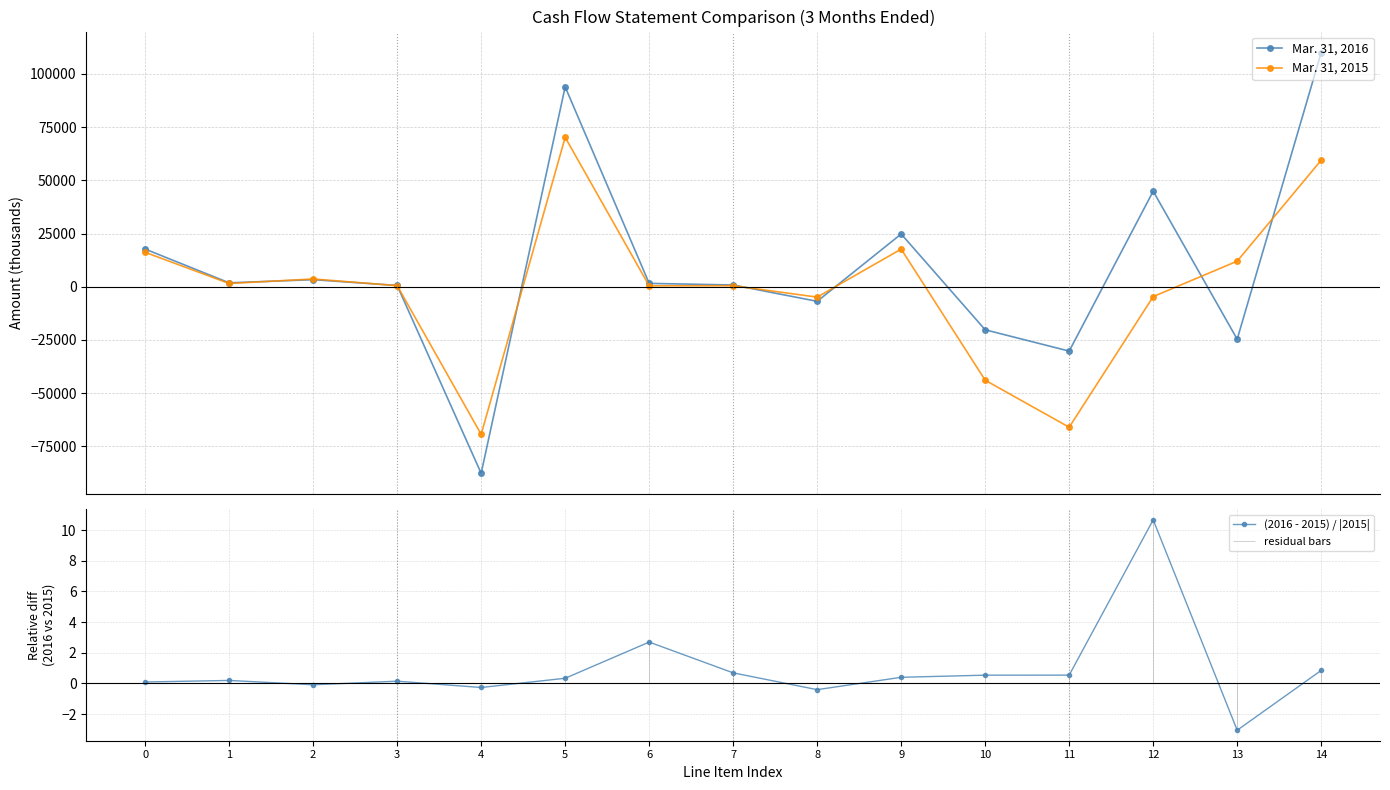

Reading left to right, transcribe all the data shown in this chart.

Mar. 31, 2016: 0=17693.0	1=1835.0	2=3324.0	3=593.0	4=-87689.0	5=93955.0	6=1579.0	7=818.0	8=-6862.0	9=24796.0	10=-20235.0	11=-30259.0	12=44902.0	13=-24650.0	14=110060.0
Mar. 31, 2015: 0=16172.0	1=1534.0	2=3643.0	3=517.0	4=-69384.0	5=70227.0	6=427.0	7=484.0	8=-4883.0	9=17698.0	10=-43939.0	11=-66044.0	12=-4643.0	13=12024.0	14=59484.0
(2016 - 2015) / |2015|: 0=0.1	1=0.2	2=-0.1	3=0.1	4=-0.3	5=0.3	6=2.7	7=0.7	8=-0.4	9=0.4	10=0.5	11=0.5	12=10.7	13=-3.1	14=0.9